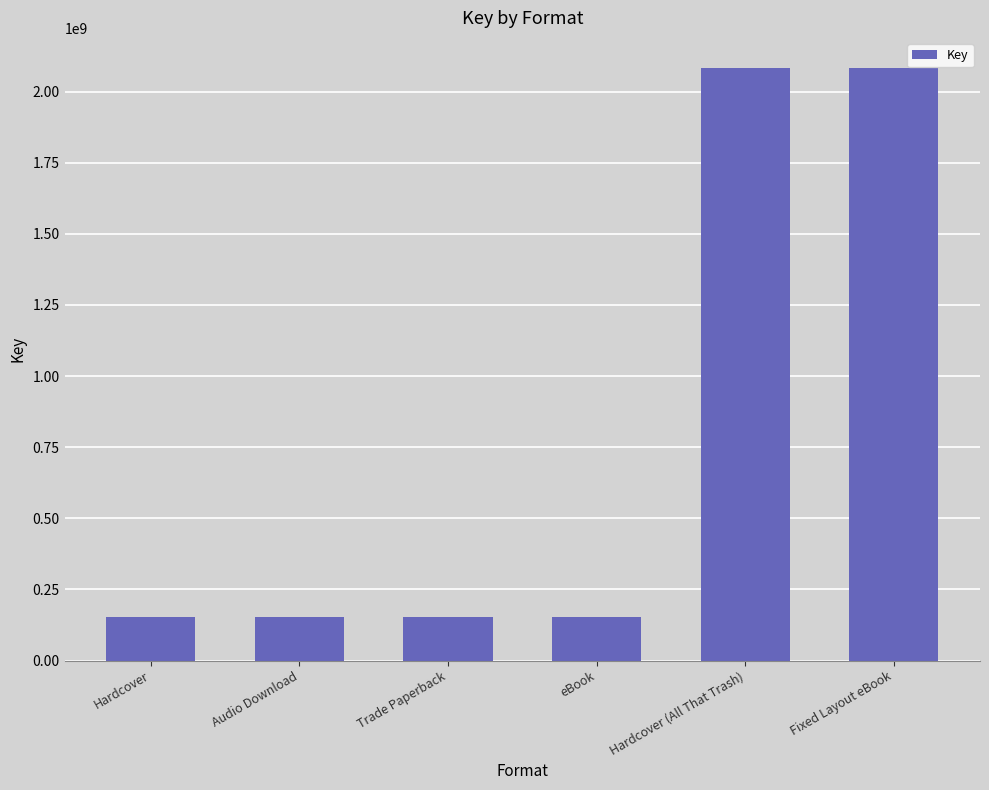

What is the label of the 6th bar from the left?

Fixed Layout eBook